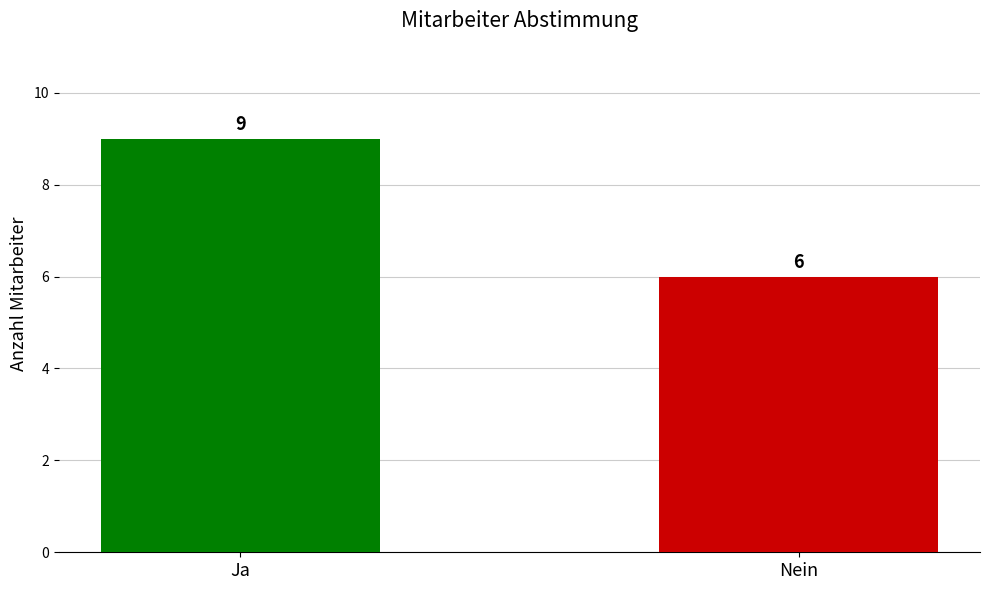

Reading right to left, extract all data points from this chart.

6	9